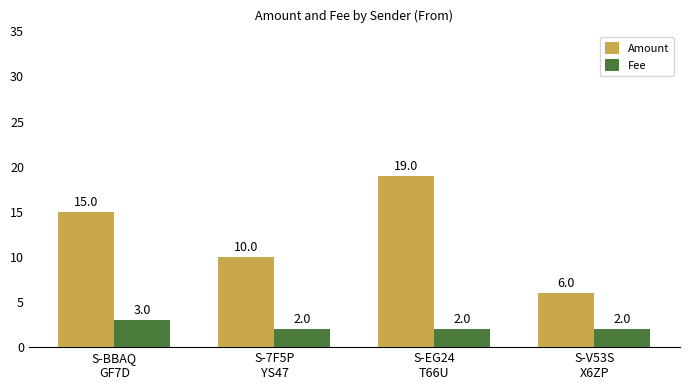

Reading left to right, extract all data points from this chart.

Amount: S-BBAQ
GF7D=15	S-7F5P
YS47=10	S-EG24
T66U=19	S-V53S
X6ZP=6
Fee: S-BBAQ
GF7D=3	S-7F5P
YS47=2	S-EG24
T66U=2	S-V53S
X6ZP=2